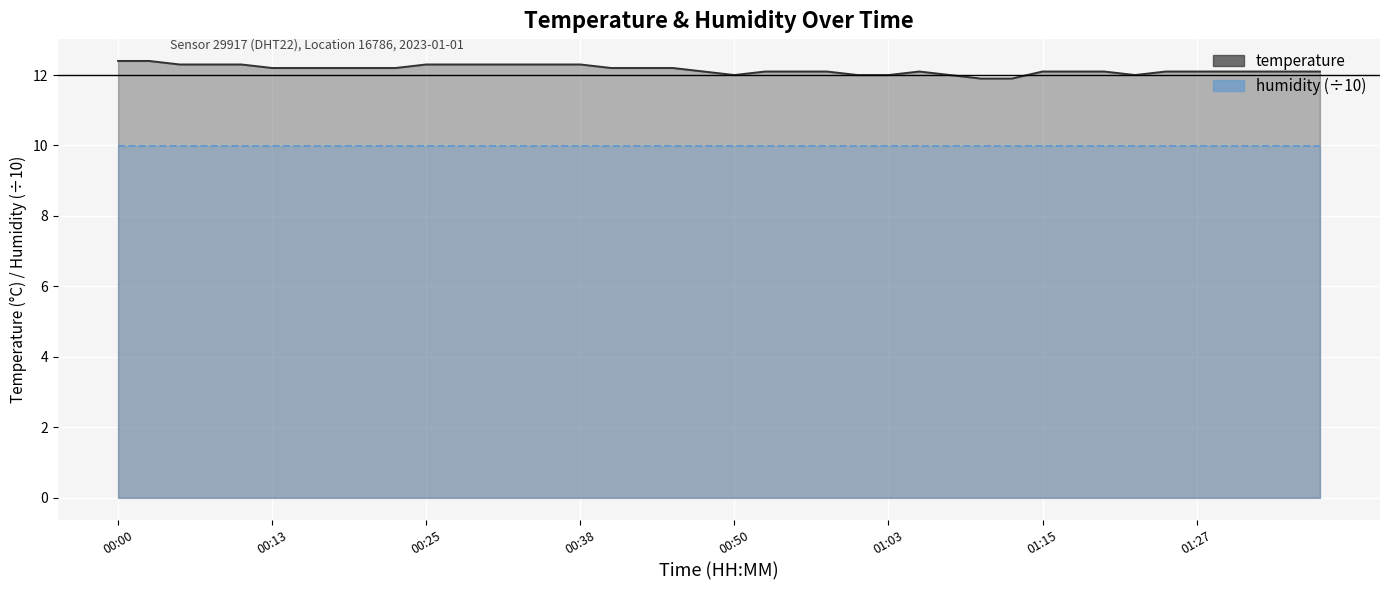

Which series has the largest total across all categories?

temperature